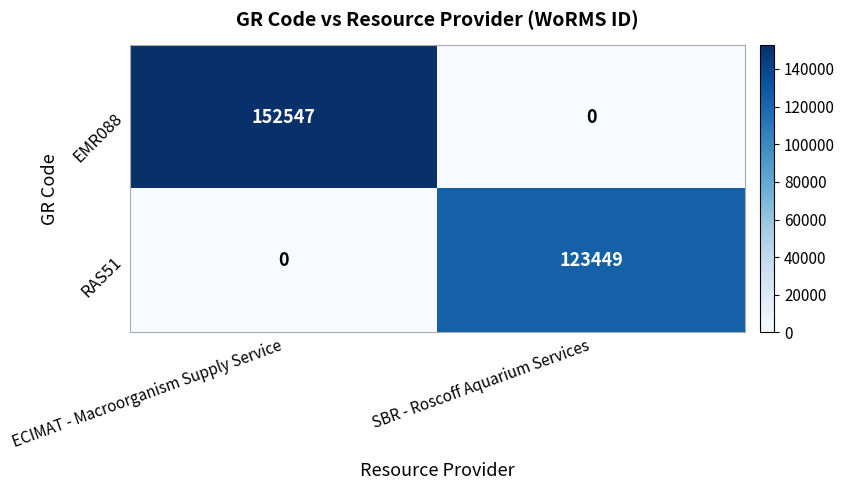

Reading left to right, extract all data points from this chart.

EMR088: ECIMAT - Macroorganism Supply Service=152547	SBR - Roscoff Aquarium Services=0
RAS51: ECIMAT - Macroorganism Supply Service=0	SBR - Roscoff Aquarium Services=123449